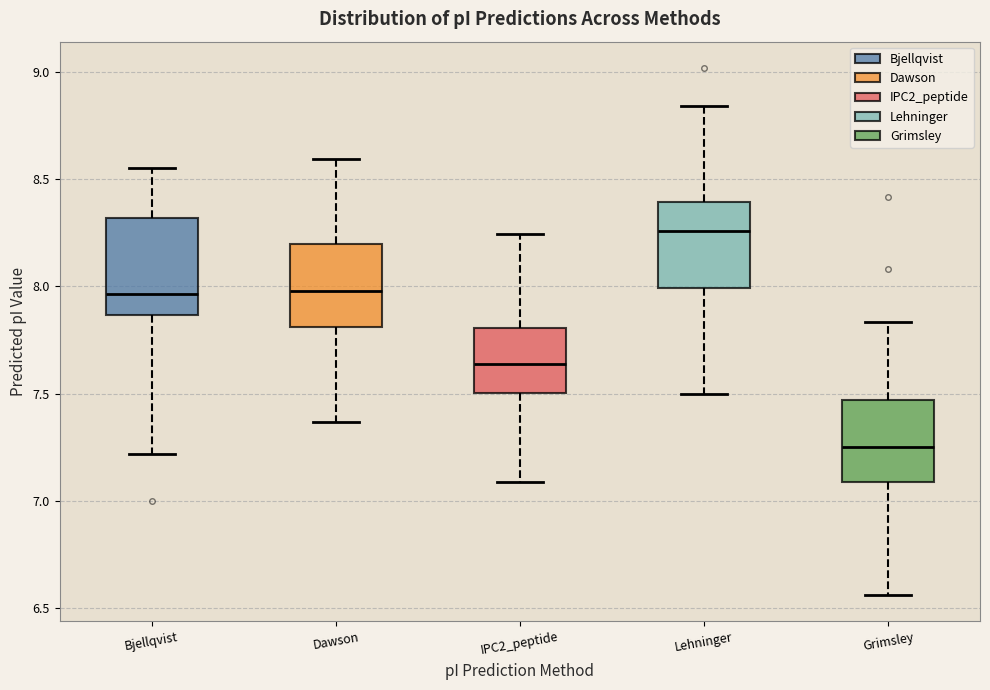

Where does the median line of the box for Lehninger sit on the y-axis? The values are not printed on the chart, so give them approximately, as read against the axis.

8.25